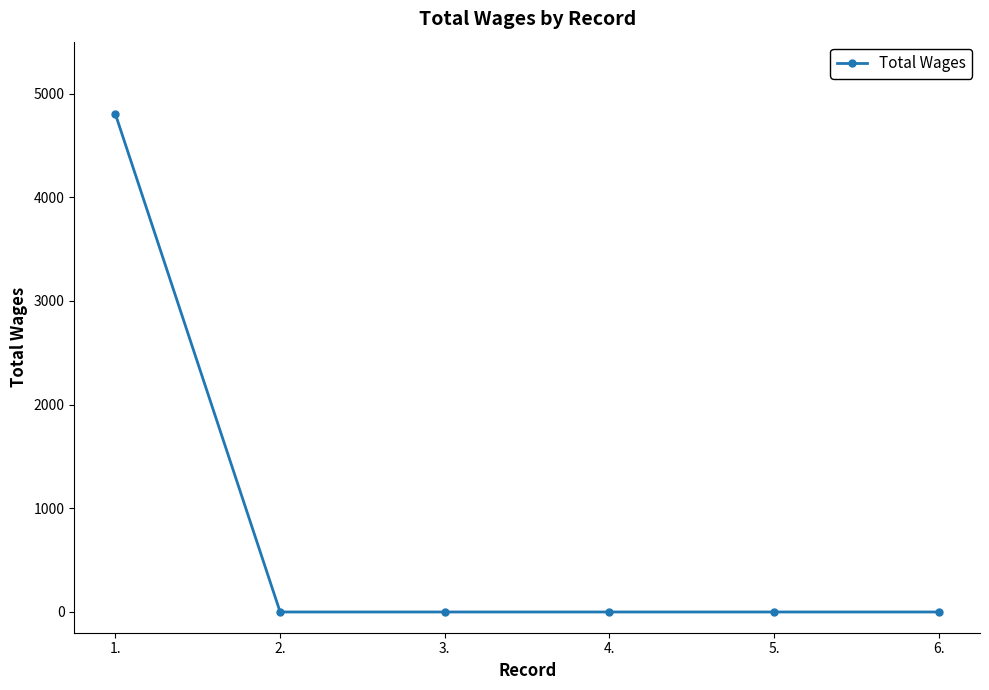

True or false: the data shows 1938 at 4..

False